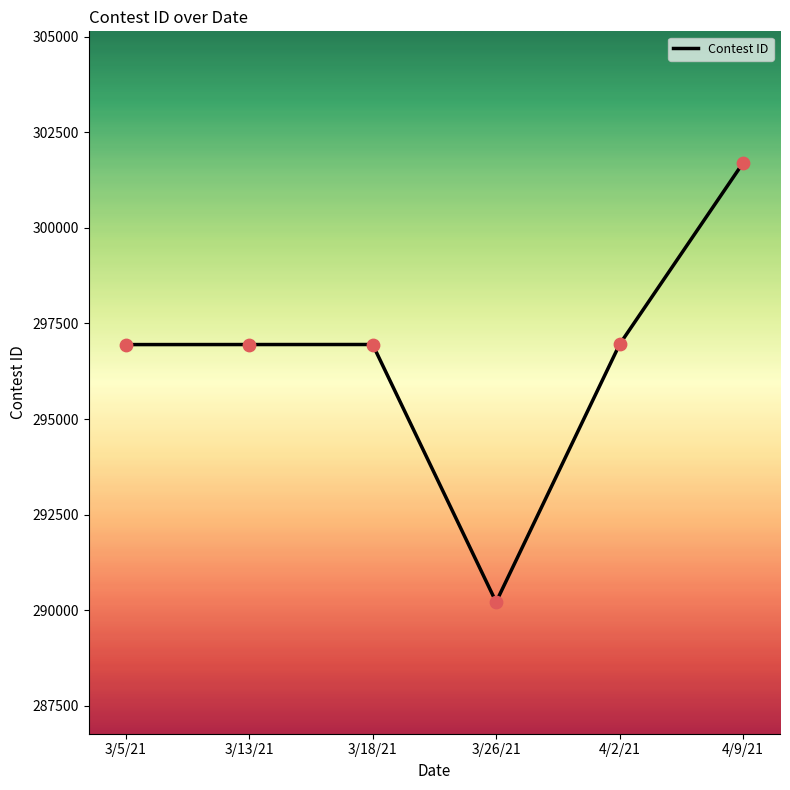

What is the change in value from 3/26/21 to 4/9/21?

+11481